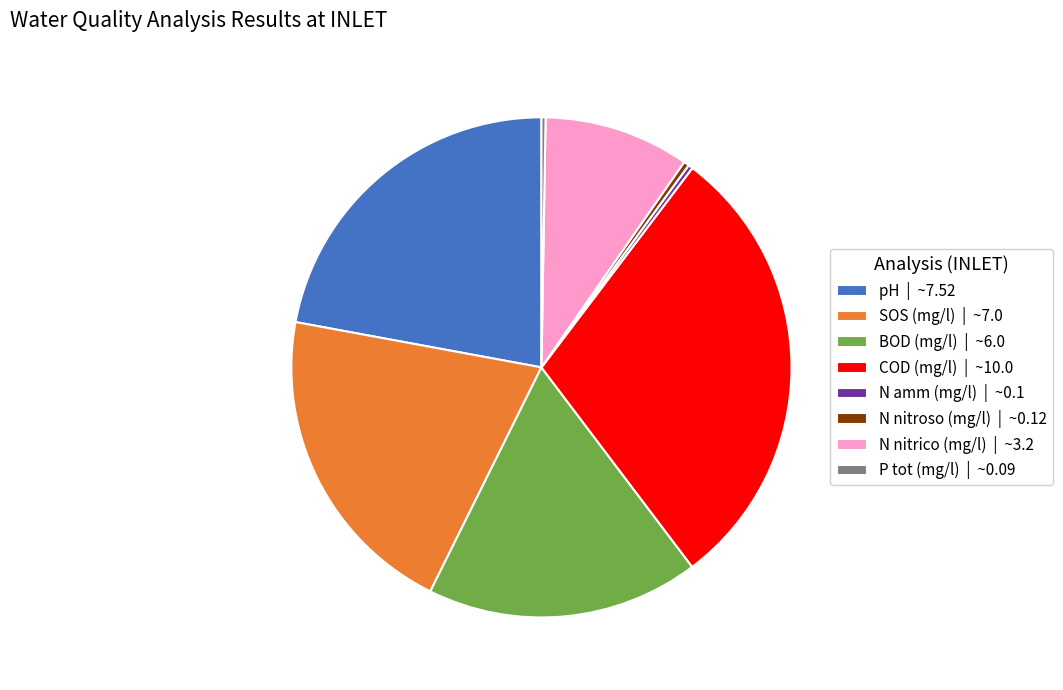

Does COD (mg/l) | ~10.0 account for over 50% of the chart?

No